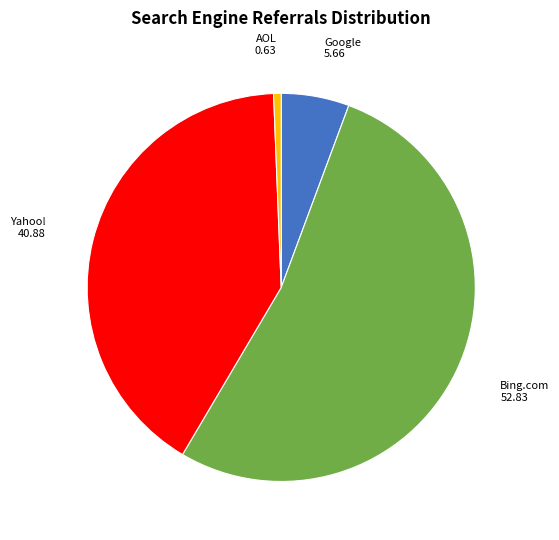

True or false: AOL accounts for 1% of the total.

True